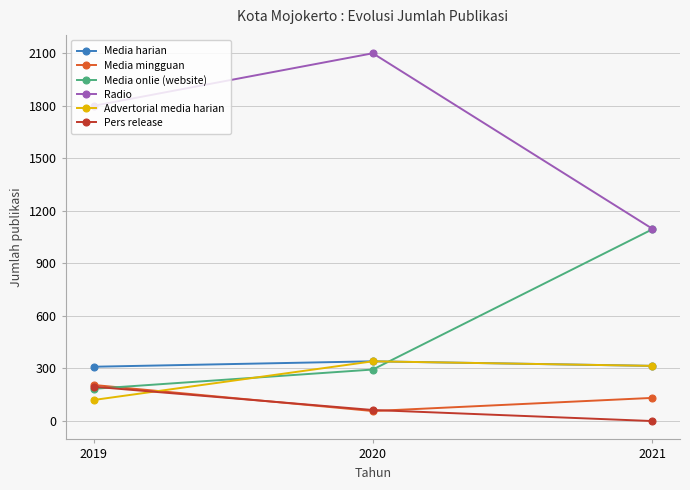

How many lines are shown in the chart?

6